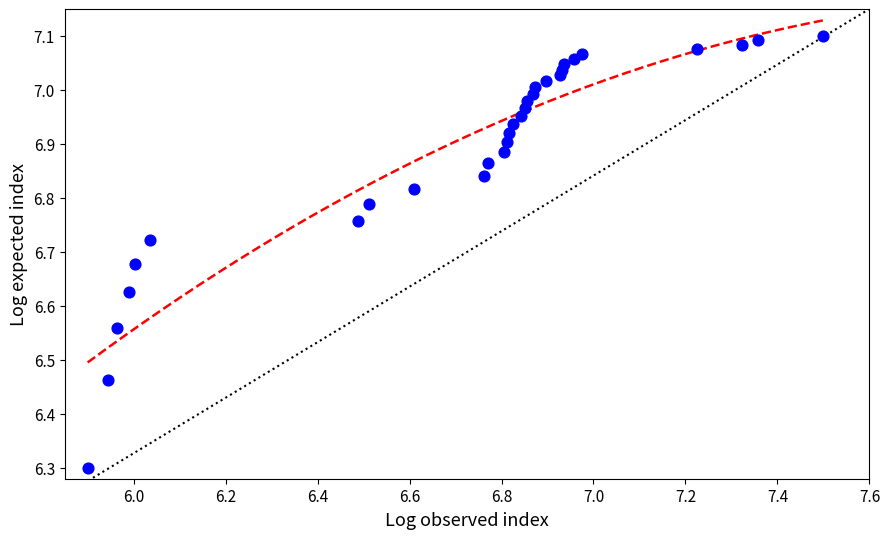

What is the range of Y values (max minus min)?

0.8